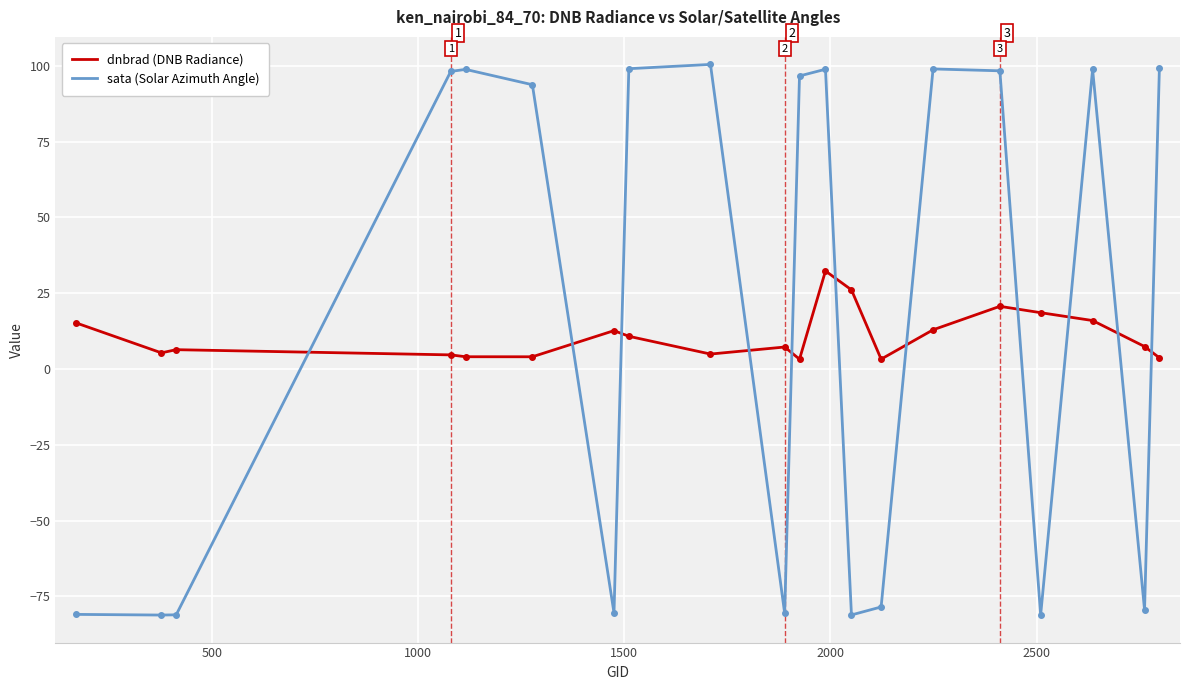

Which series has the largest range (max minus min)?

sata (Solar Azimuth Angle)